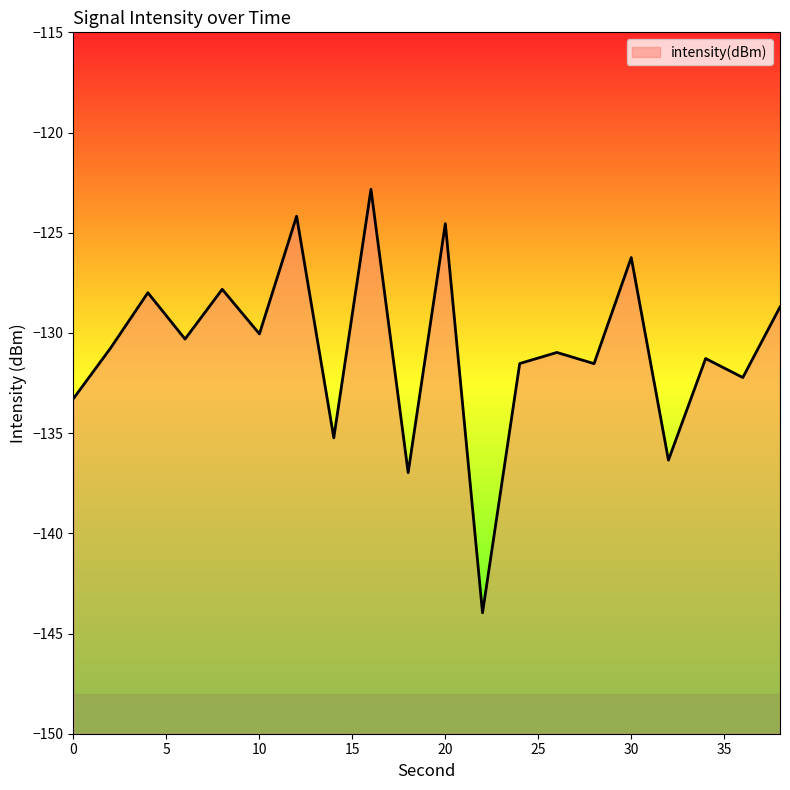

True or false: the data has more than 0 interior local peaks.

True